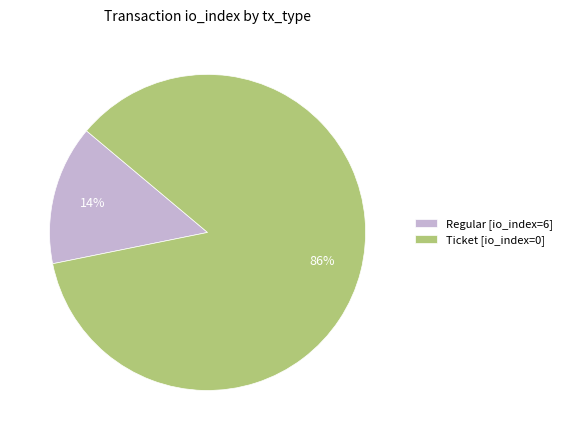

To the nearest percent, what is the average slice percentage?

50%